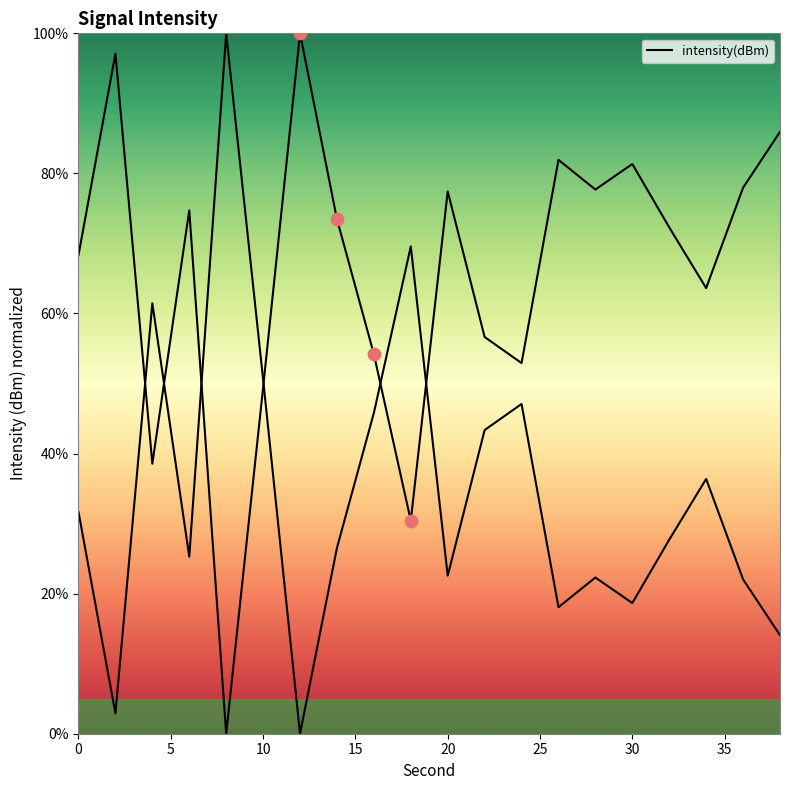

What is the change in value from 14 to 18?

-43.0